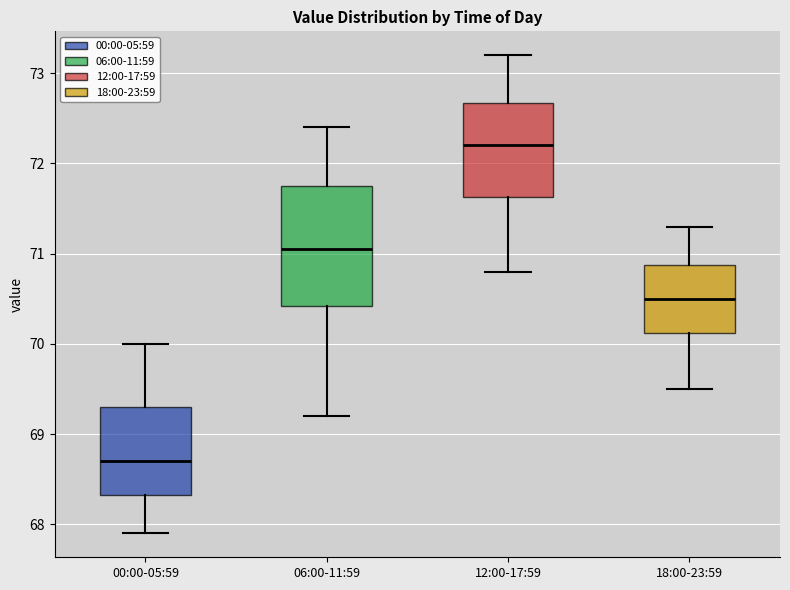

Which box's median line is the highest?

12:00-17:59